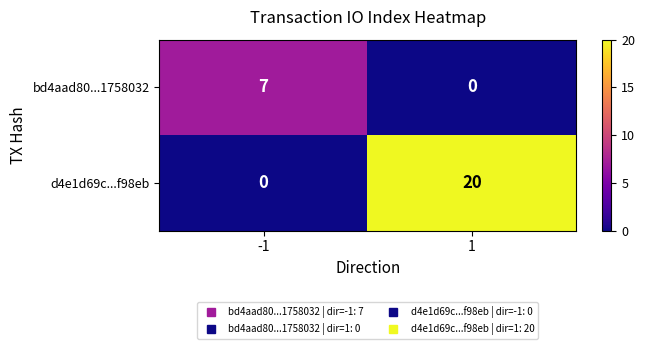

Which series has the largest total across all categories?

d4e1d69c...f98eb